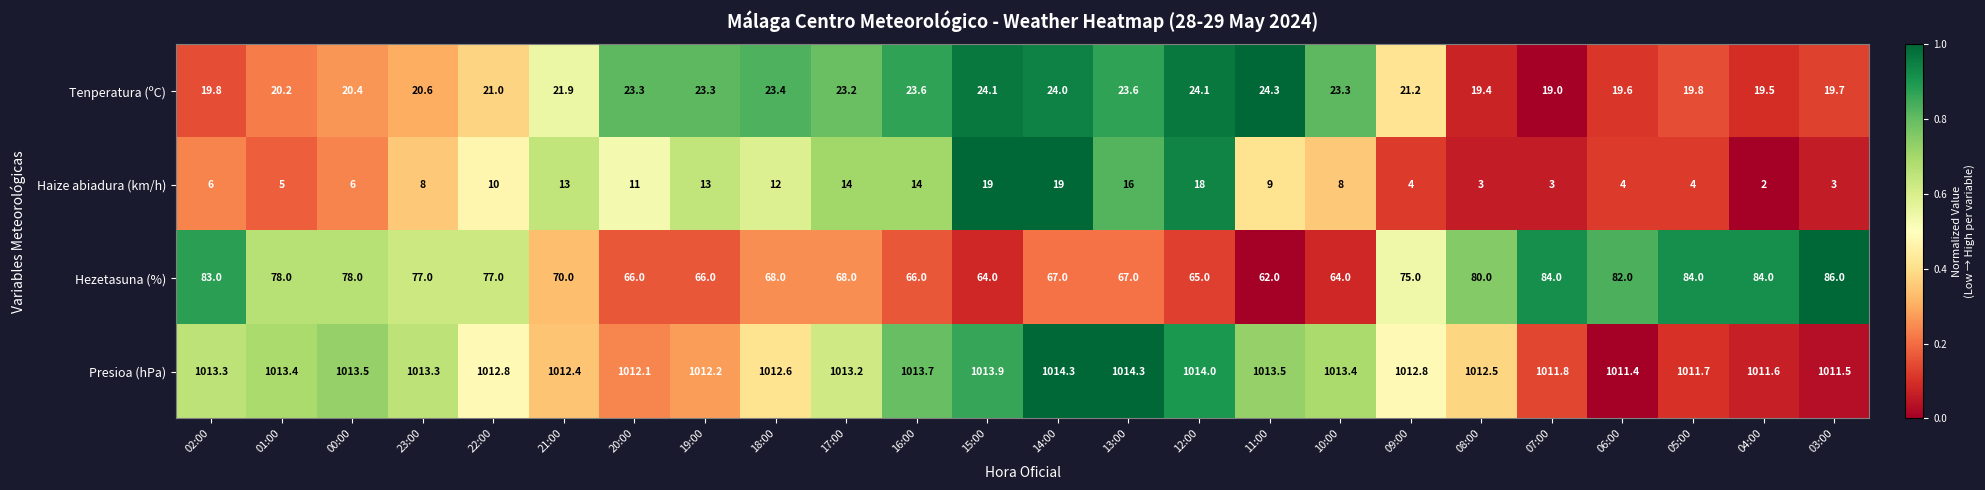

Rank the series at 03:00 from highest to lowest value.

Presioa (hPa), Hezetasuna (%), Tenperatura (ºC), Haize abiadura (km/h)